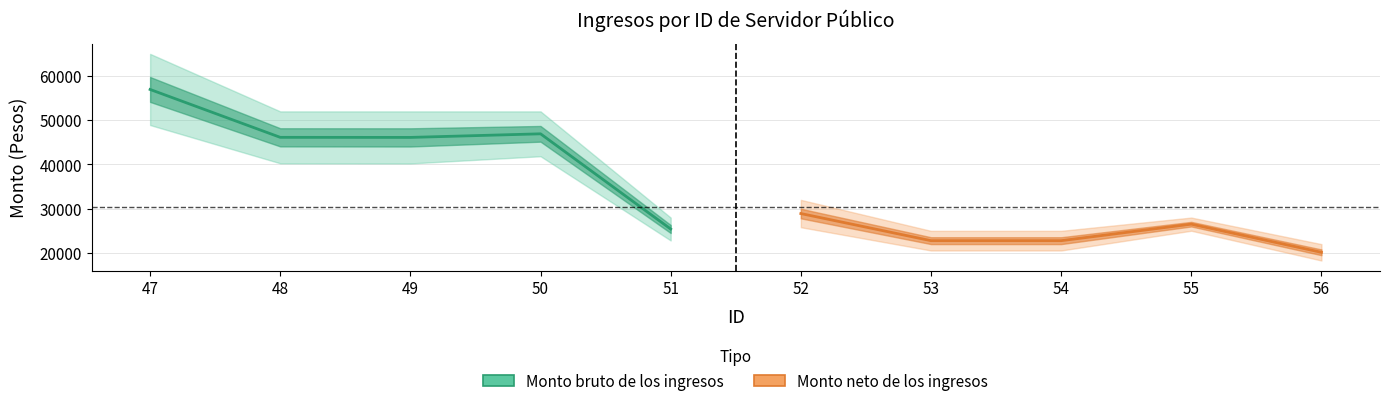

Which series has the widest spread of values?

Monto bruto de los ingresos